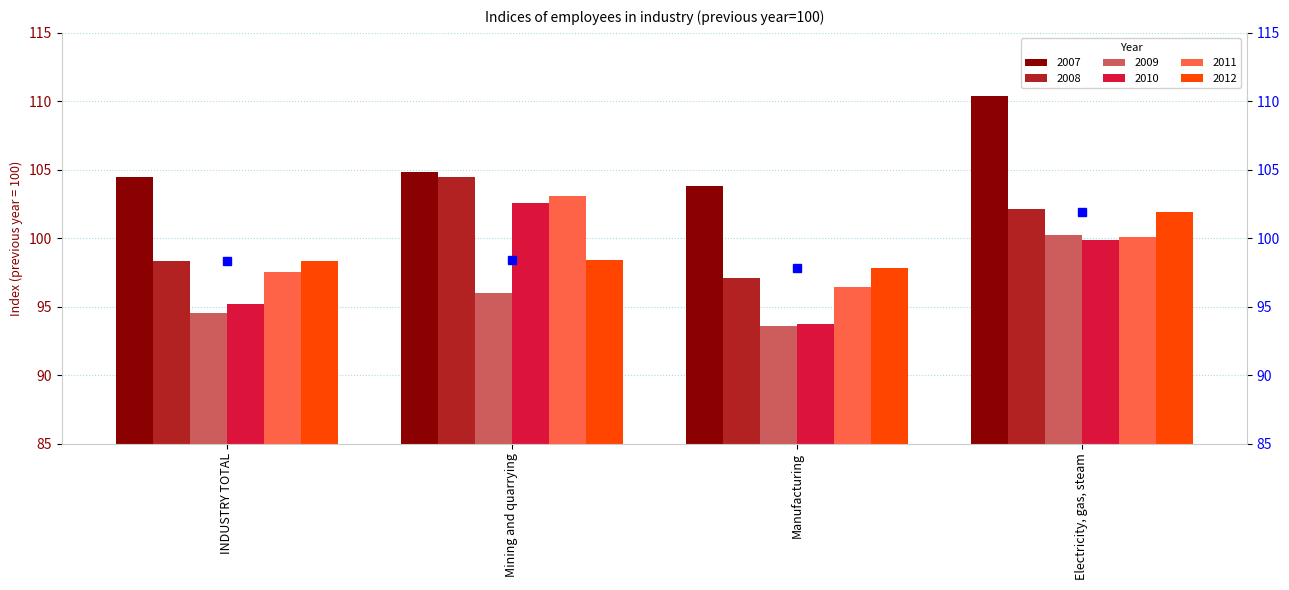

Does the chart contain stacked bars?

No